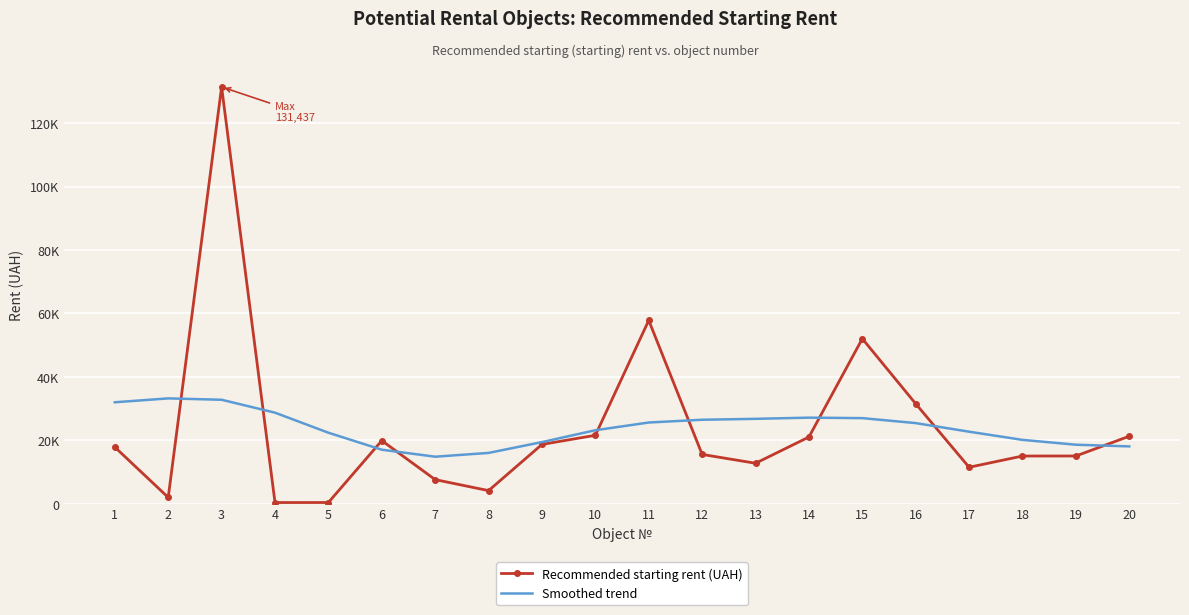

What is the sum of the Recommended starting rent (UAH) values at 11 and 17?

69329.0